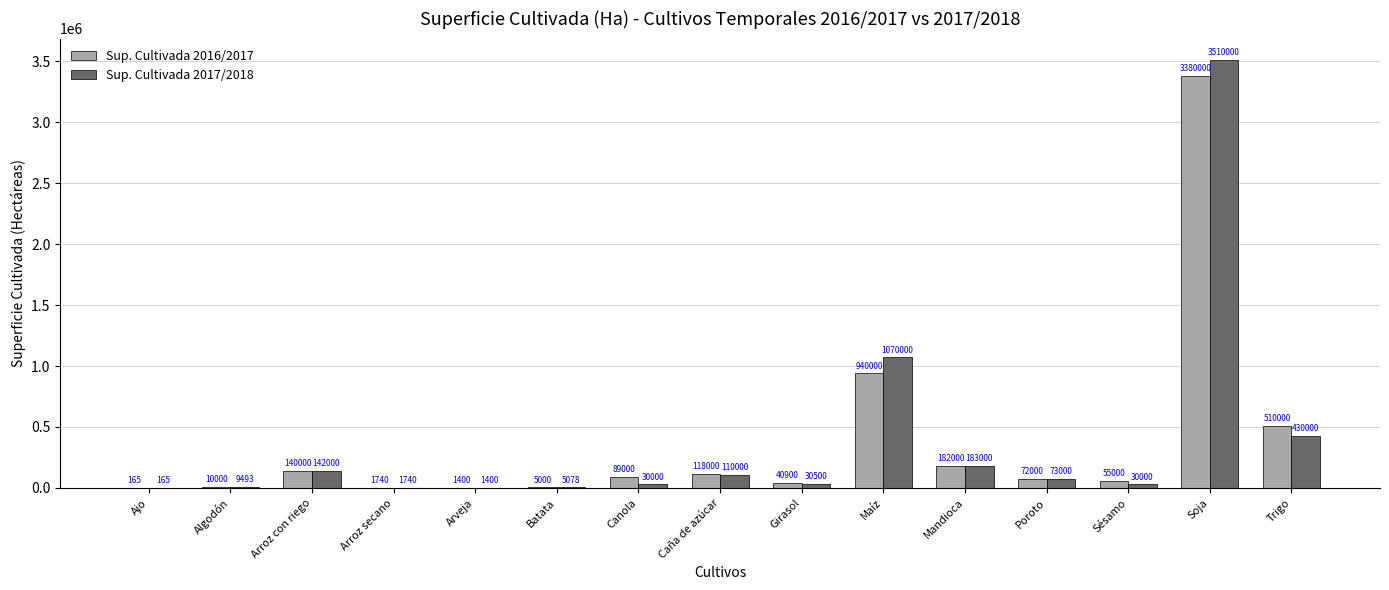

Where does the Sup. Cultivada 2016/2017 series first go above 72000?

Arroz con riego